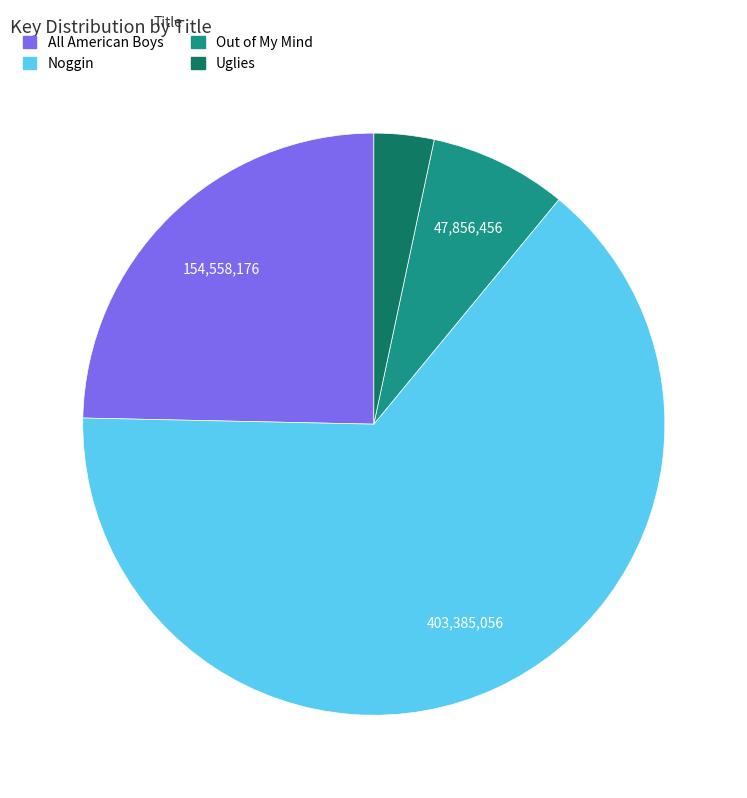

True or false: All American Boys accounts for 25% of the total.

True